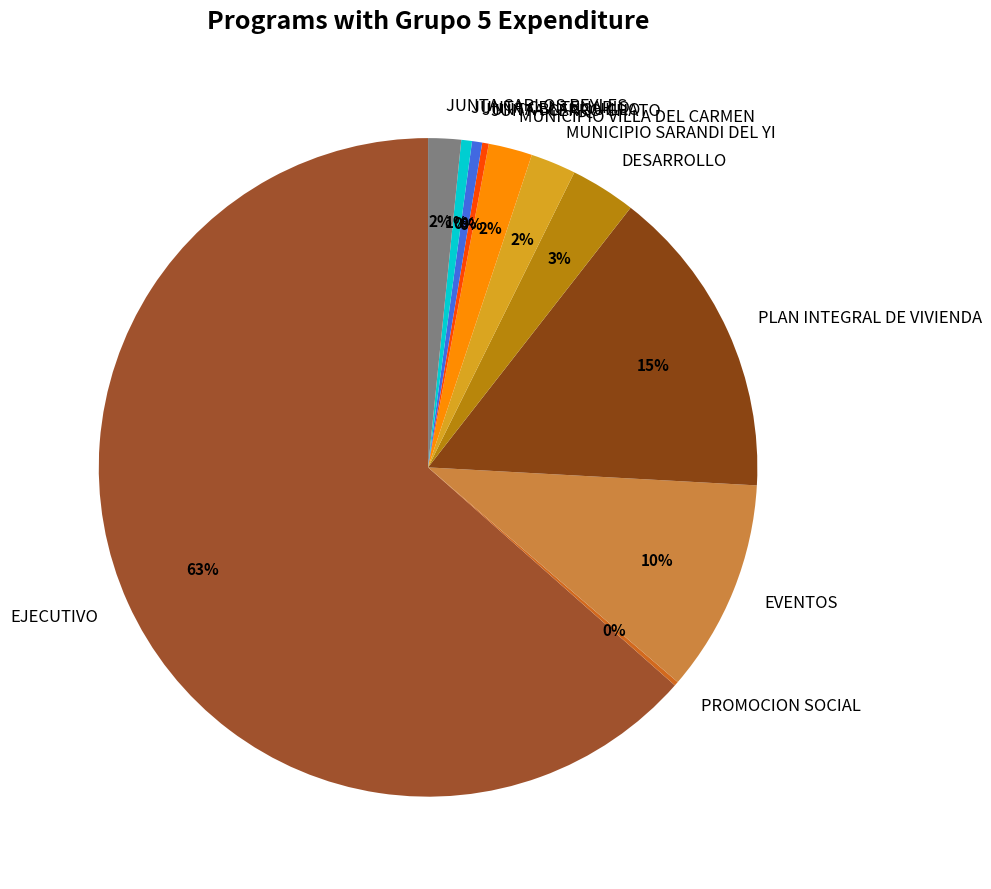

What percentage is the JUNTA CENTENARIO slice, to the nearest percent?

1%